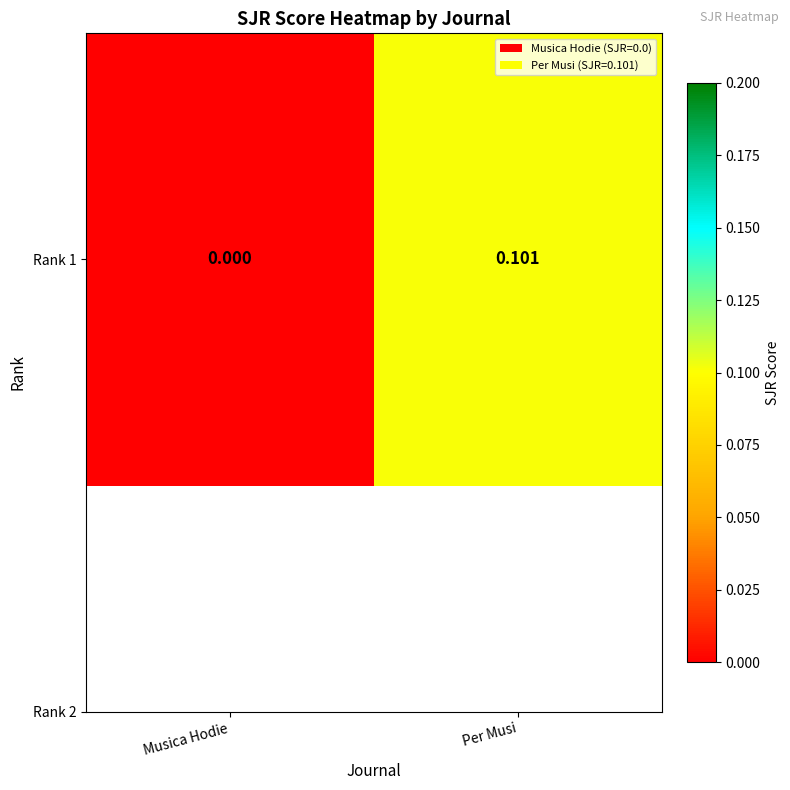

The value at Per Musi is 0.2. True or false?

False